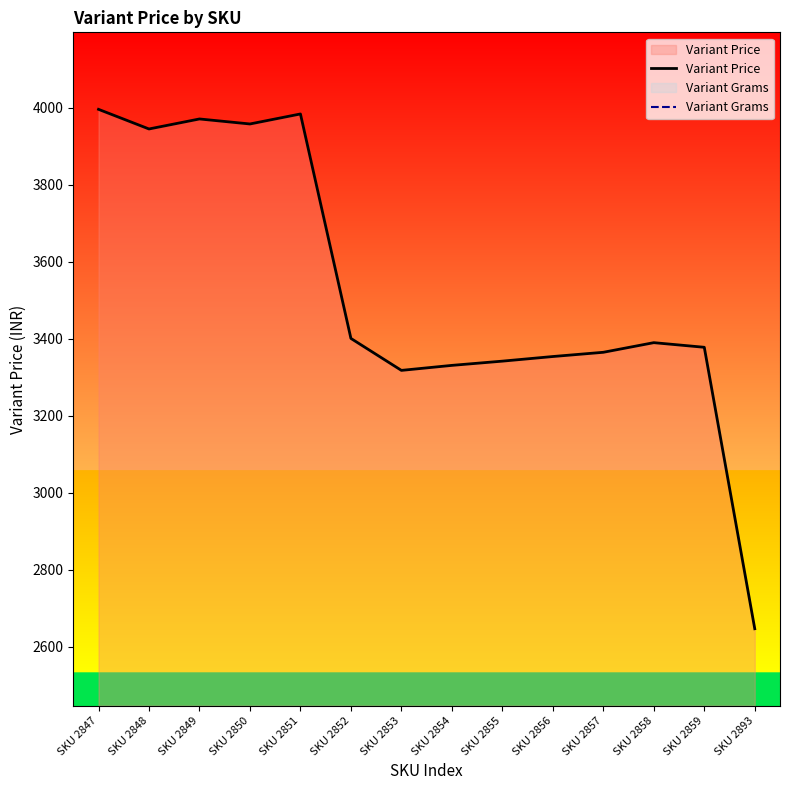

What is the minimum value for Variant Price?

2647